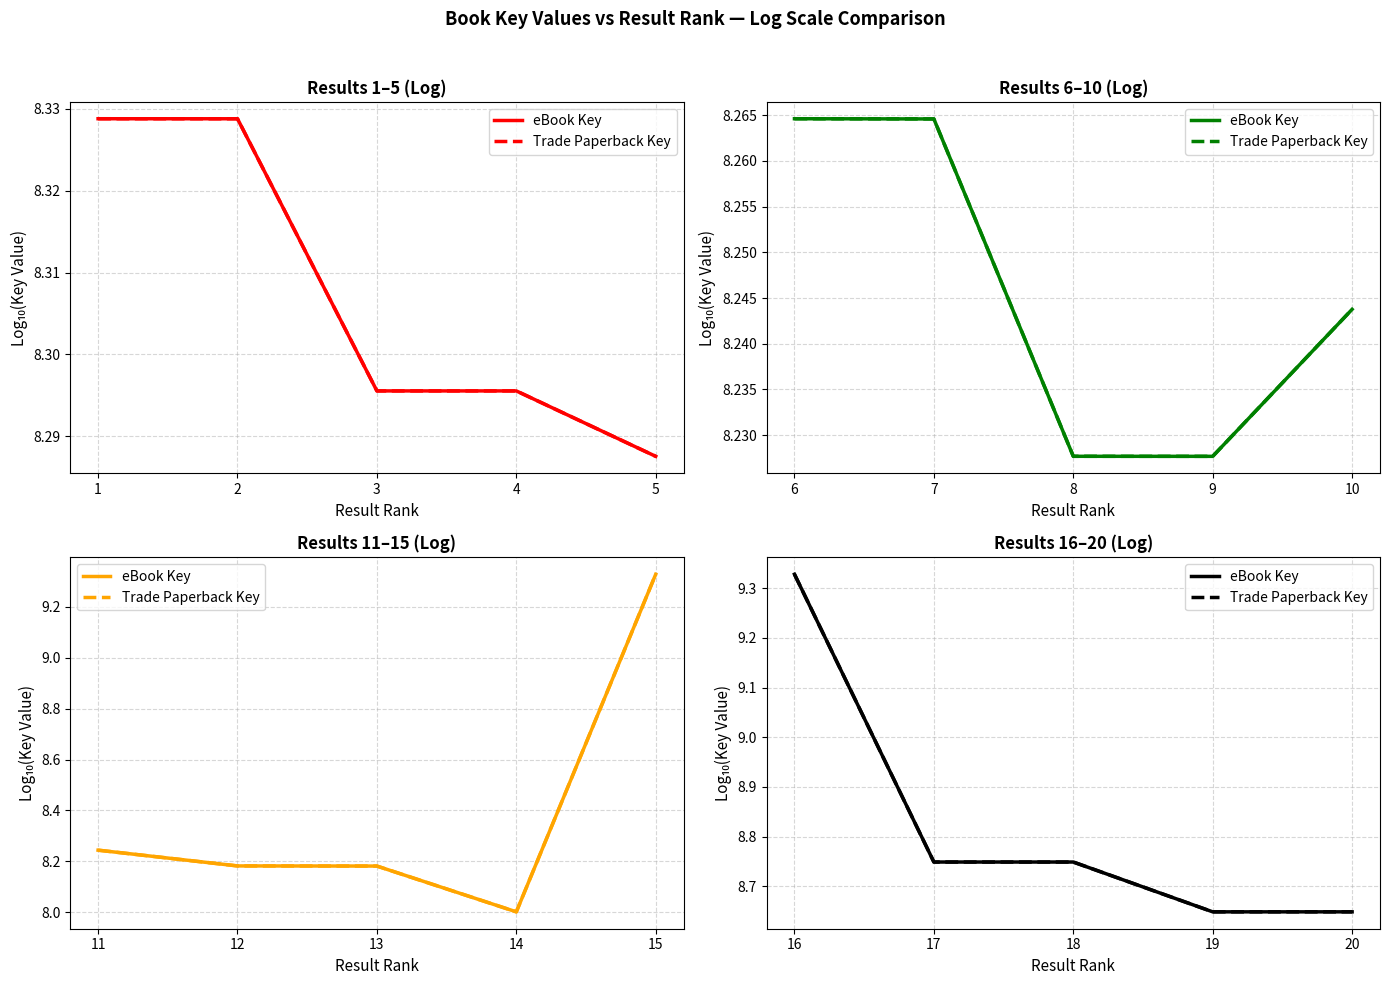

What is the average value of the eBook Key series?

8.8